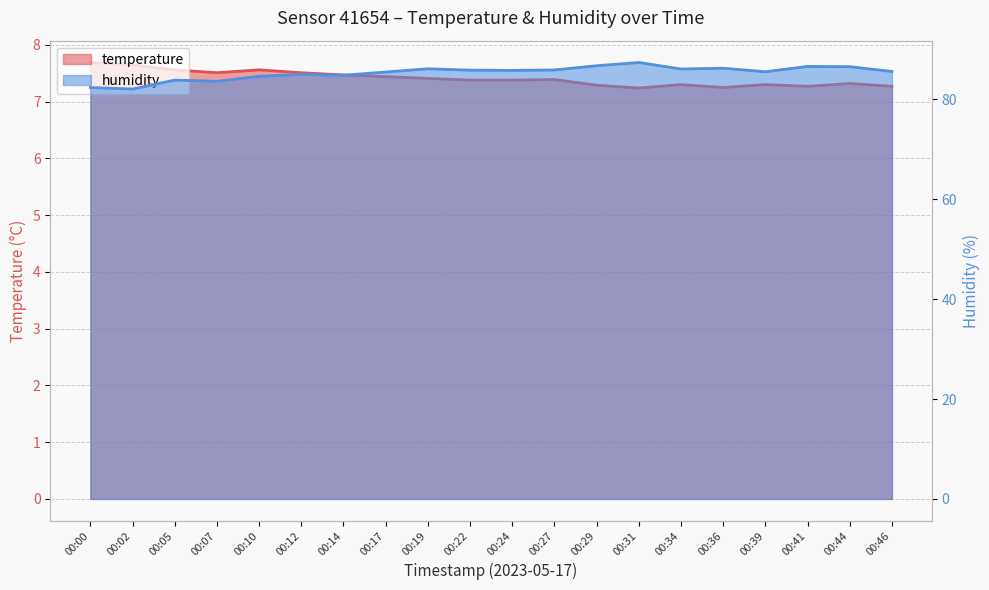

Reading right to left, transcribe all the data shown in this chart.

temperature: 00:46=7.3	00:44=7.3	00:41=7.3	00:39=7.3	00:36=7.2	00:34=7.3	00:31=7.2	00:29=7.3	00:27=7.4	00:24=7.4	00:22=7.4	00:19=7.4	00:17=7.4	00:14=7.5	00:12=7.5	00:10=7.6	00:07=7.5	00:05=7.6	00:02=7.7	00:00=7.7
humidity: 00:46=85.6	00:44=86.6	00:41=86.6	00:39=85.5	00:36=86.2	00:34=86.1	00:31=87.4	00:29=86.8	00:27=85.9	00:24=85.8	00:22=85.9	00:19=86.1	00:17=85.5	00:14=84.8	00:12=85.0	00:10=84.6	00:07=83.6	00:05=83.9	00:02=82.1	00:00=82.4